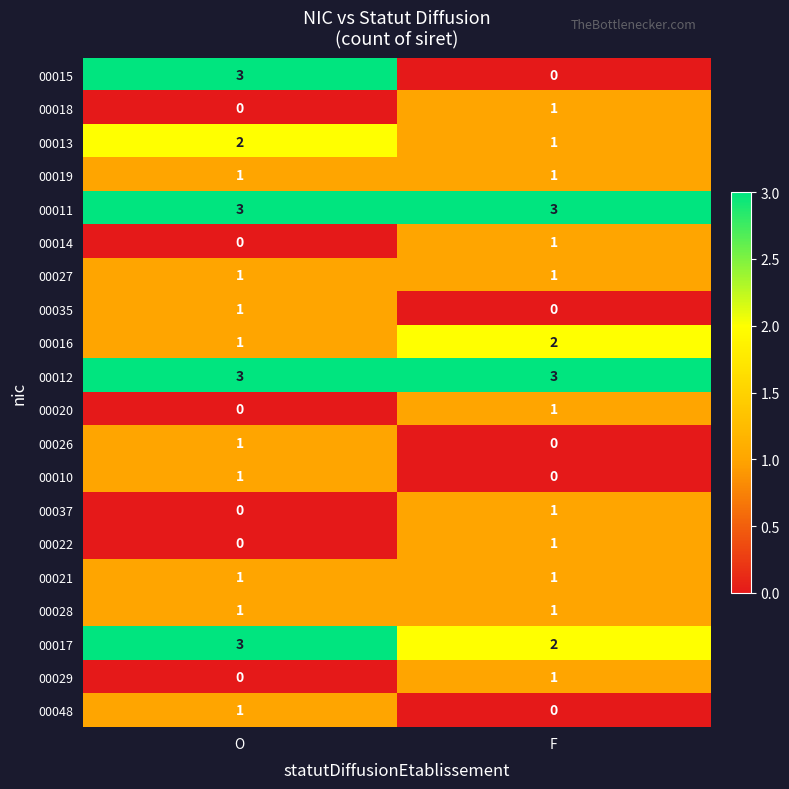

What is the maximum value shown in the chart?

3